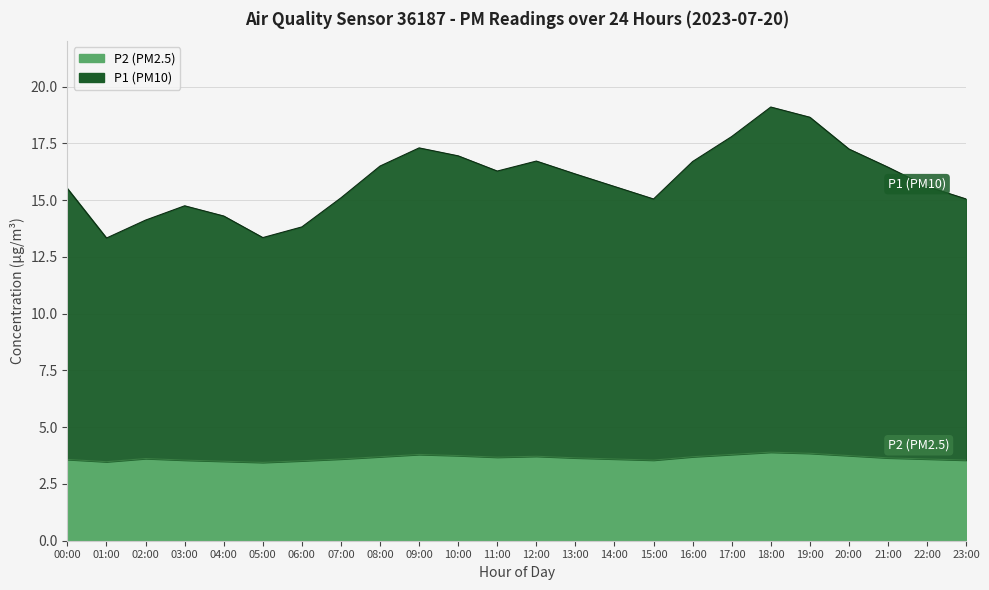

How many data points in P1 (PM10) are above 16?

12